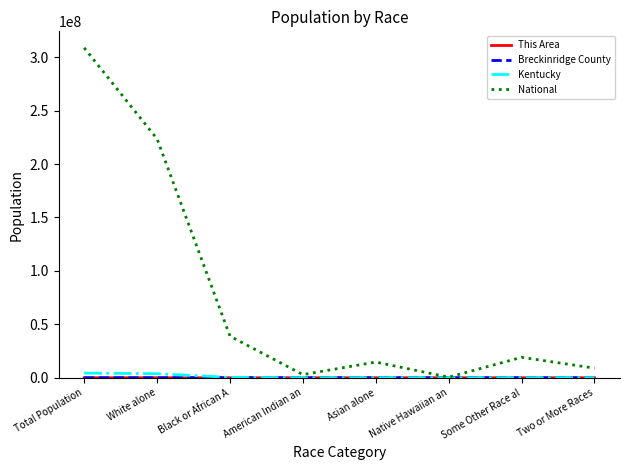

The National series shows 105471549 at White alone. True or false?

False